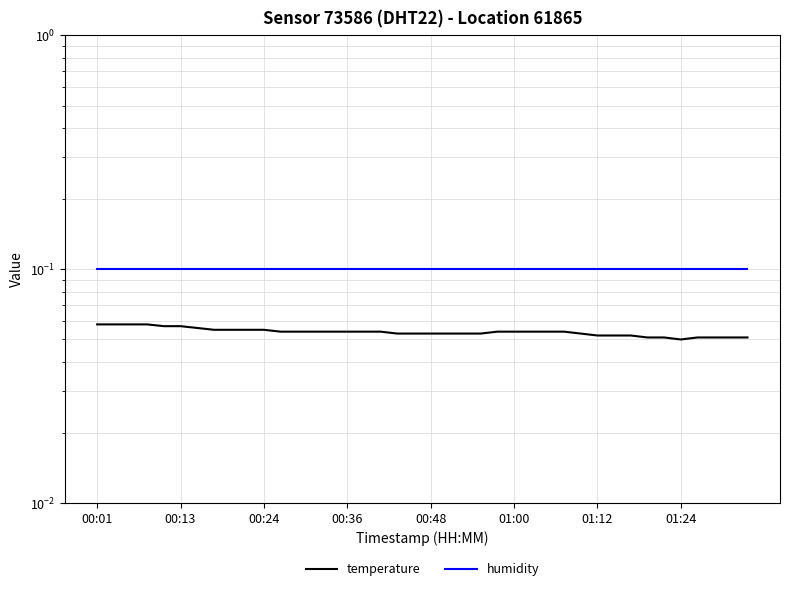

What is the sum of the temperature values at 23 and 31?

0.1